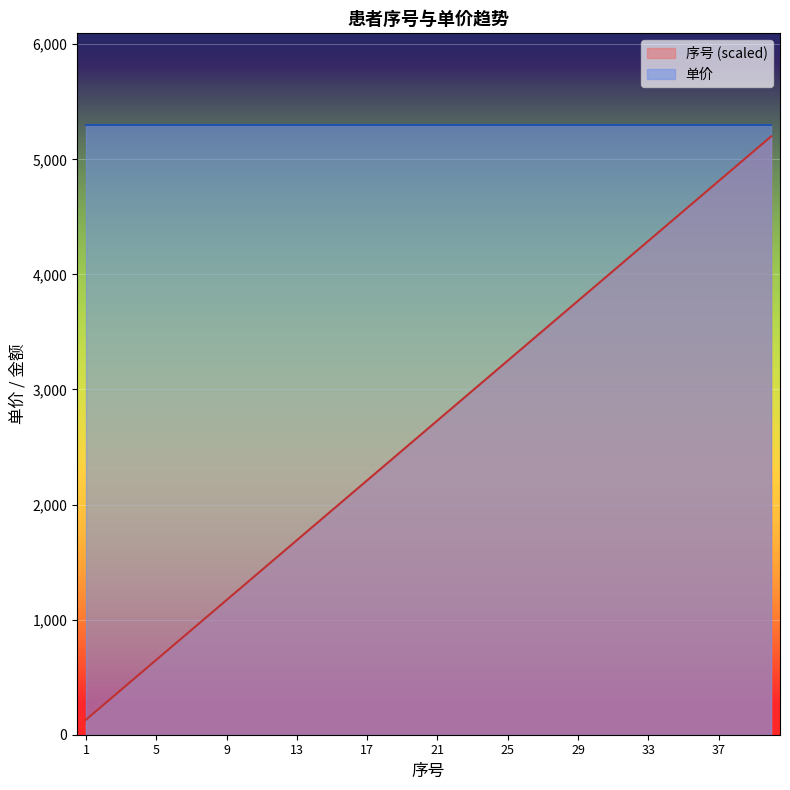

List the labels in order of value, largest first.

40, 39, 38, 37, 36, 35, 34, 33, 32, 31, 30, 29, 28, 27, 26, 25, 24, 23, 22, 21, 20, 19, 18, 17, 16, 15, 14, 13, 12, 11, 10, 9, 8, 7, 6, 5, 4, 3, 2, 1